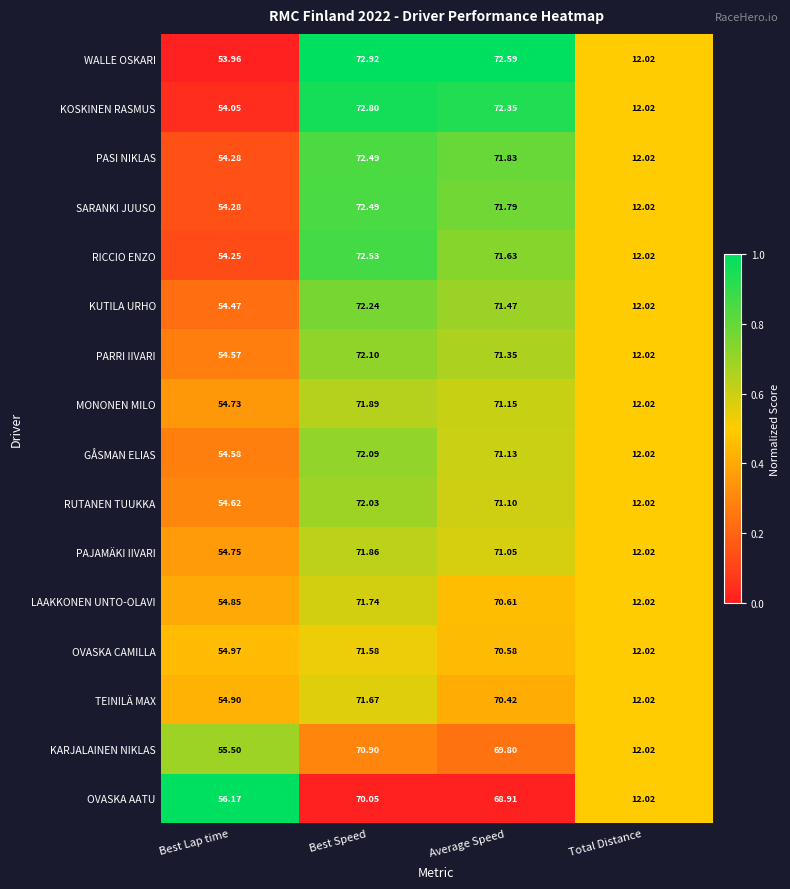

Which series has the widest spread of values?

WALLE OSKARI